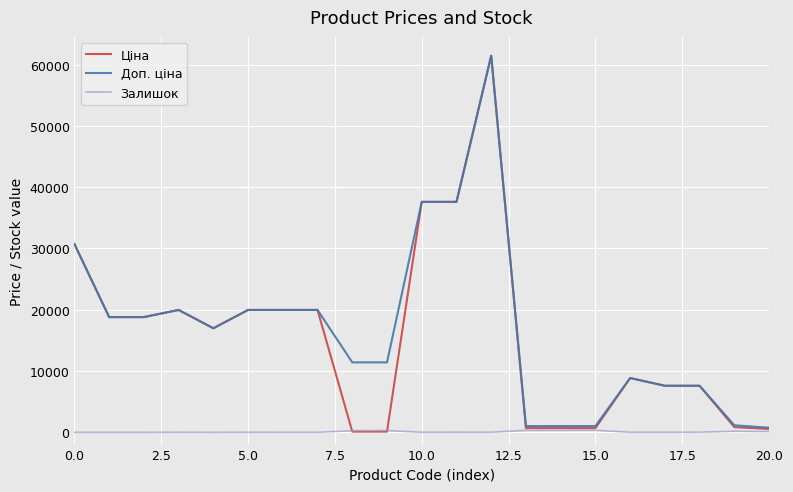

Which series has the widest spread of values?

Ціна